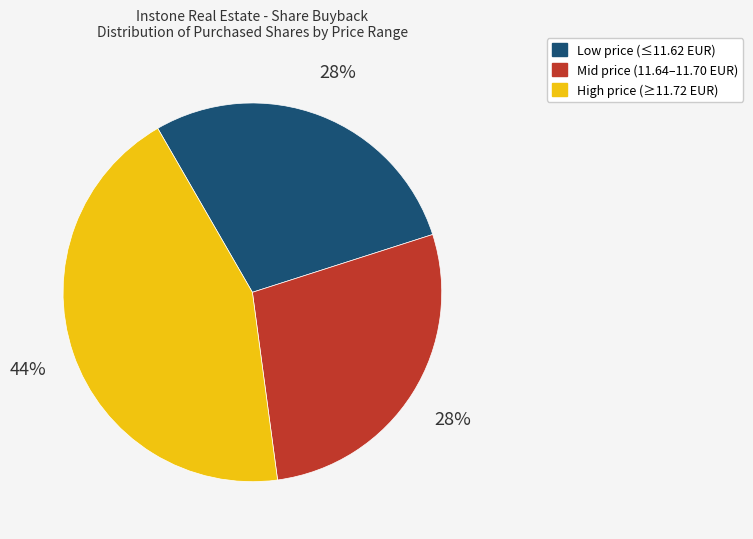

Does any single category account for the majority?

No